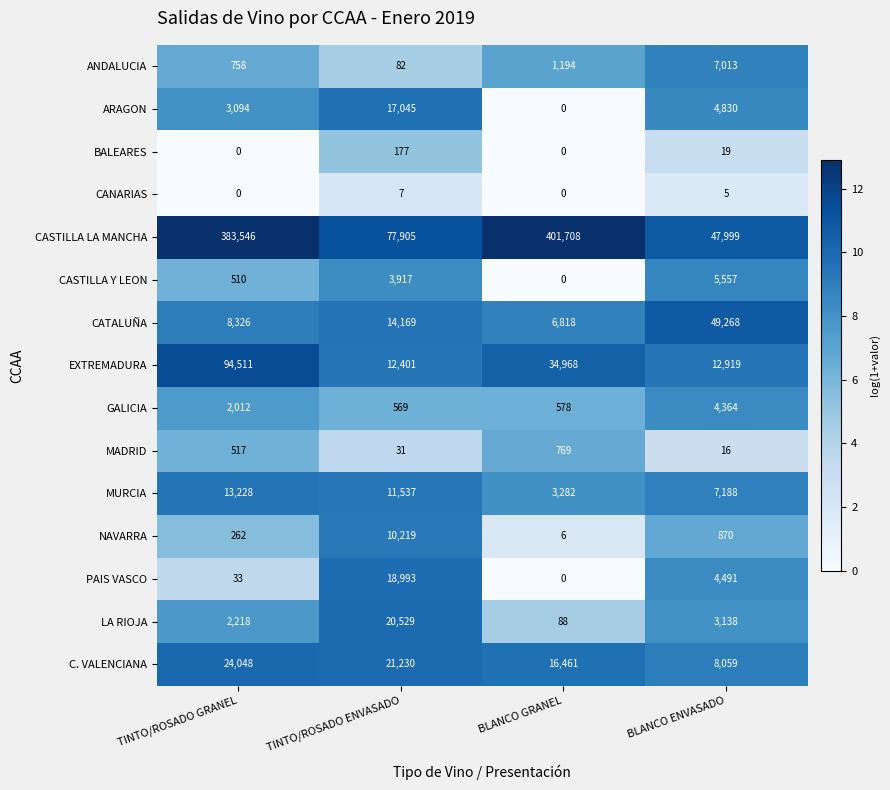

At how many categories does at least one series exceed 1?

4